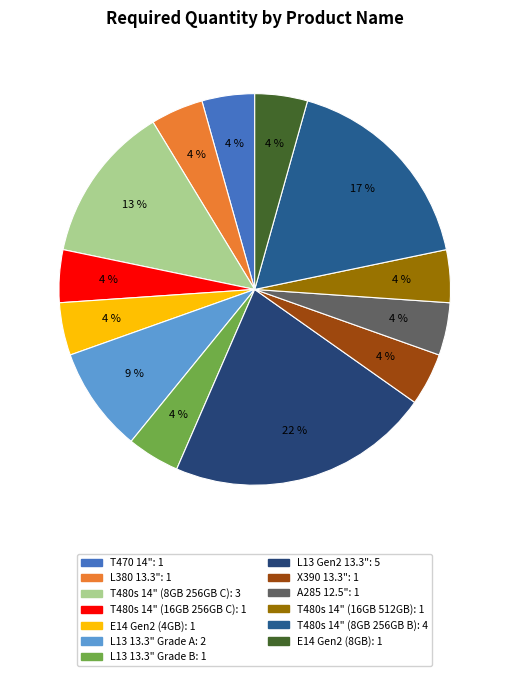

Is there a majority slice in this chart?

No